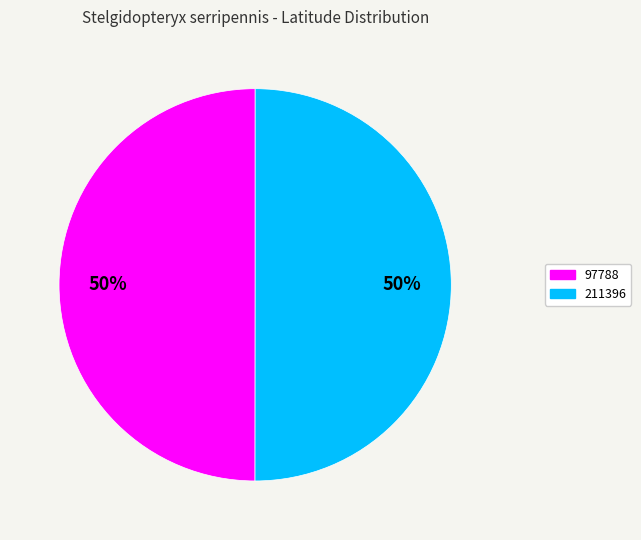

What is the ratio of the value at 211396 to the value at 97788?

1.0